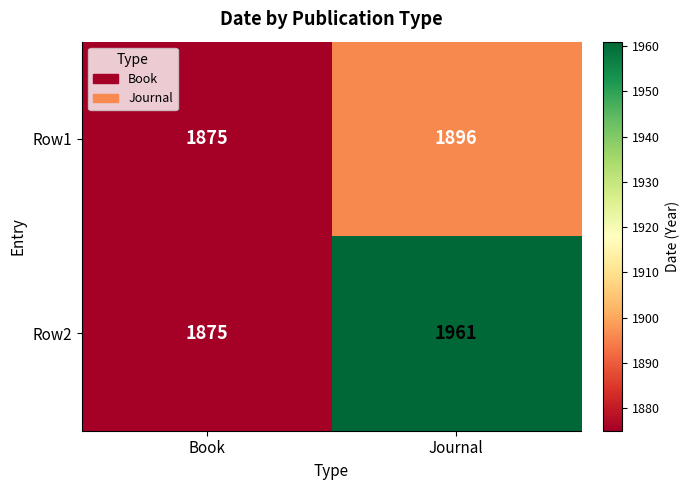

Reading left to right, extract all data points from this chart.

Row1: Book=1875	Journal=1896
Row2: Book=1875	Journal=1961